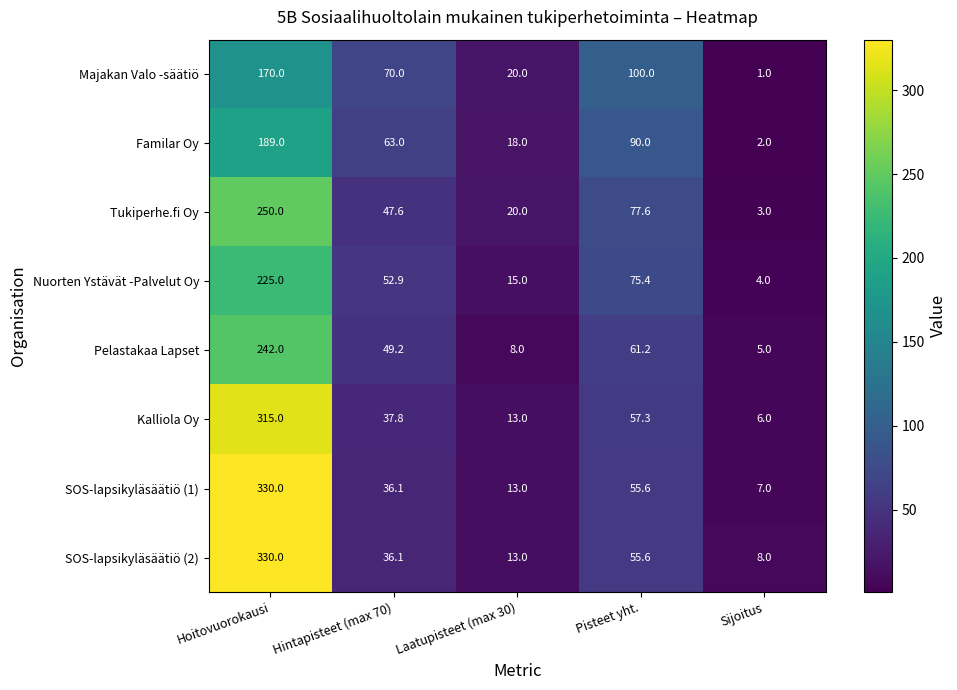

What is the sum of all Nuorten Ystävät -Palvelut Oy values?

372.3